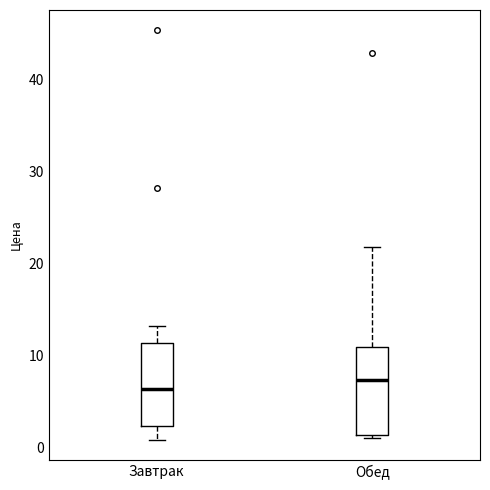

Reading left to right, read every box against the y-axis: the position of its median line, the range the box covers, and the ends of its whiskers. The values are not printed on the chart, so give them approximately, as read against the axis.

Завтрак: median 6, box 2 to 11, whiskers 1 to 13
Обед: median 7, box 1 to 11, whiskers 1 (just below the box's lower edge) to 22